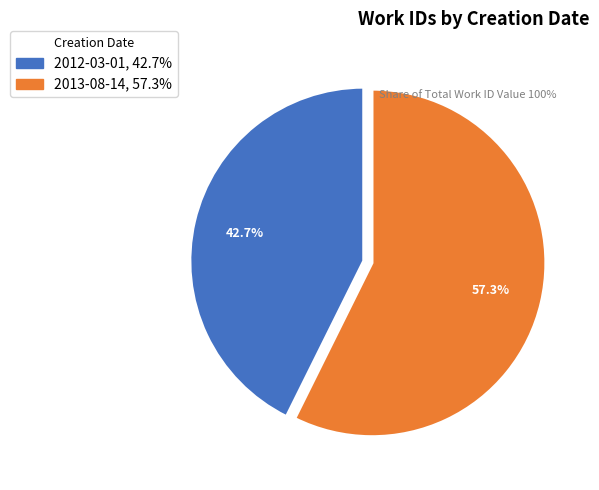

How many segments does this pie chart have?

2